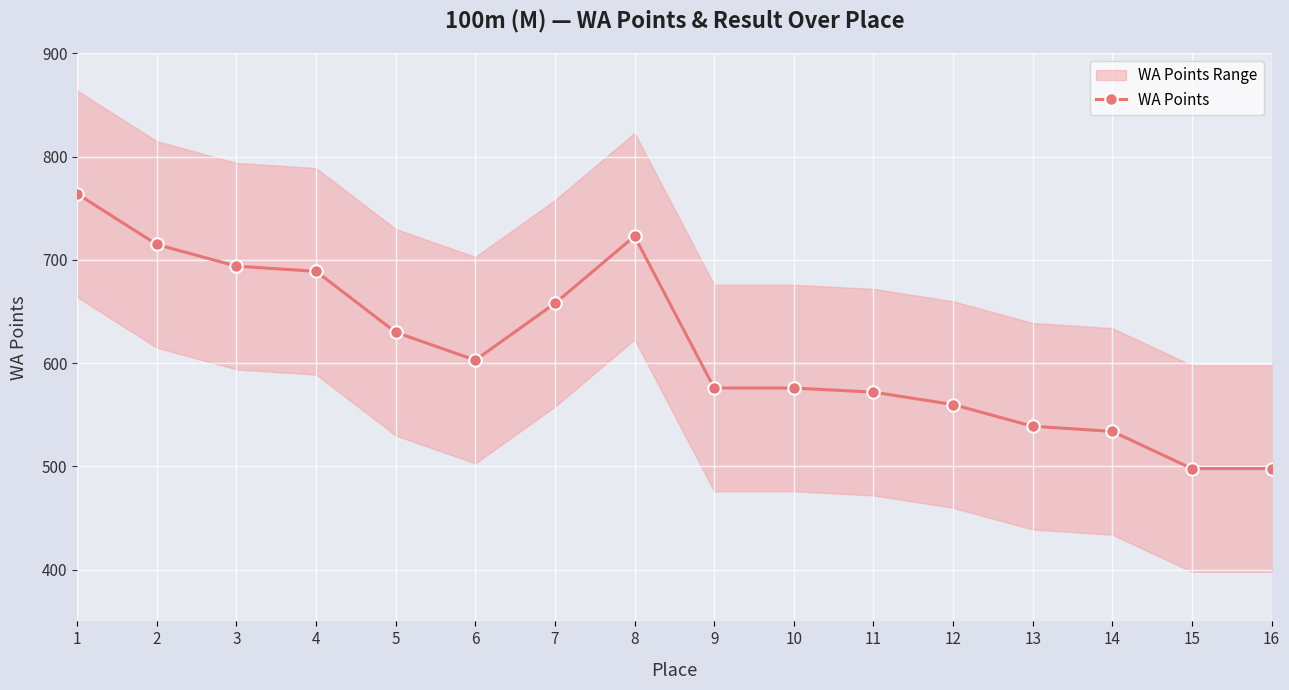

What is the sum of the values at 15 and 9?

1074